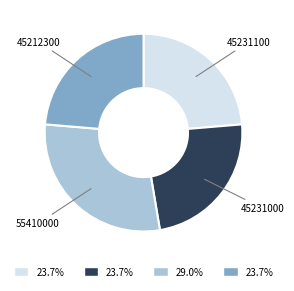

Does any single category account for the majority?

No